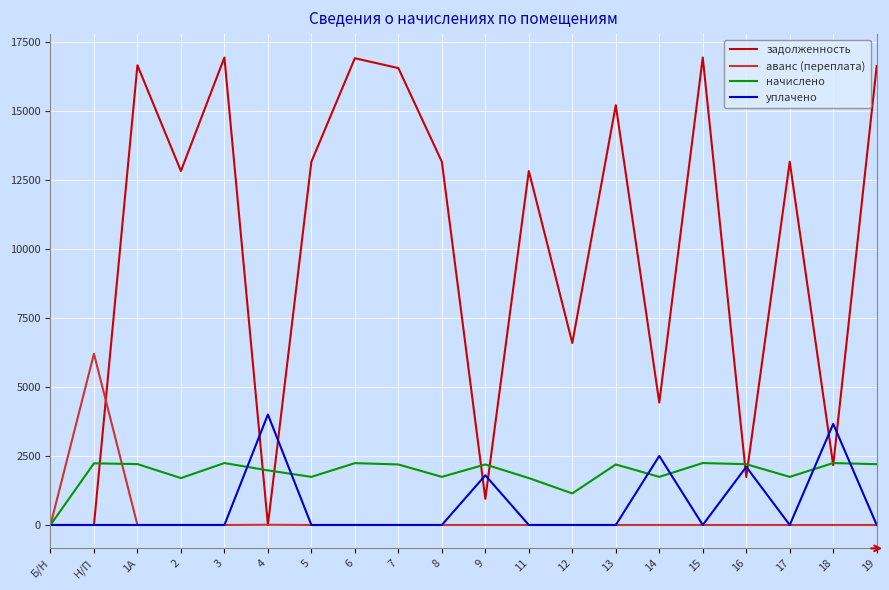

Between Б/Н and 15, which series saw the biggest shift?

задолженность